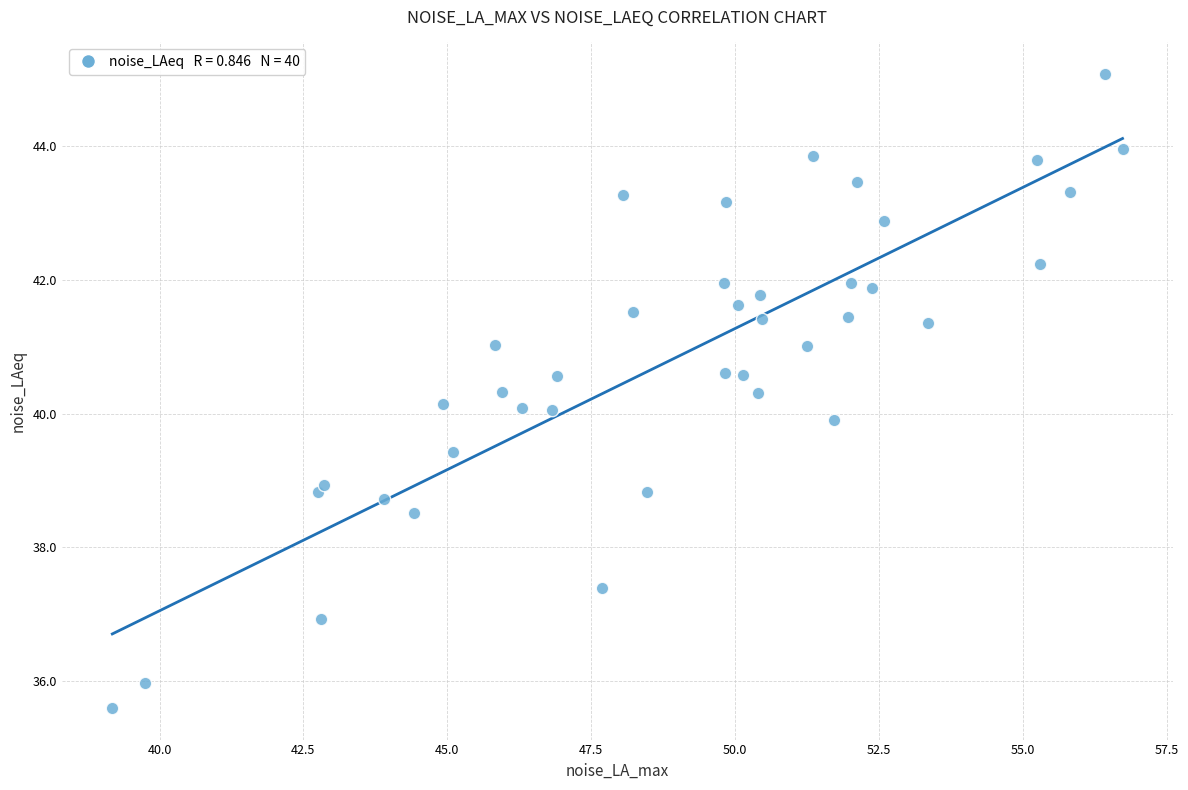

What is the range of Y values (max minus min)?

9.5